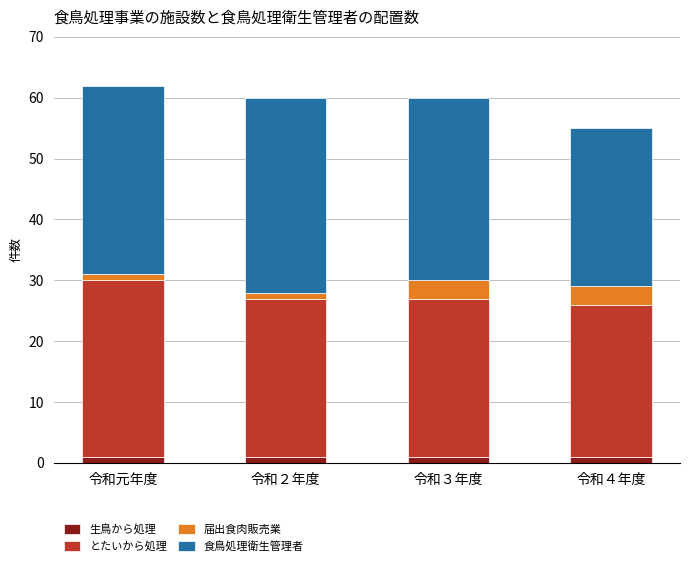

Is it true that 生鳥から処理 equals 1 at 令和２年度?

True